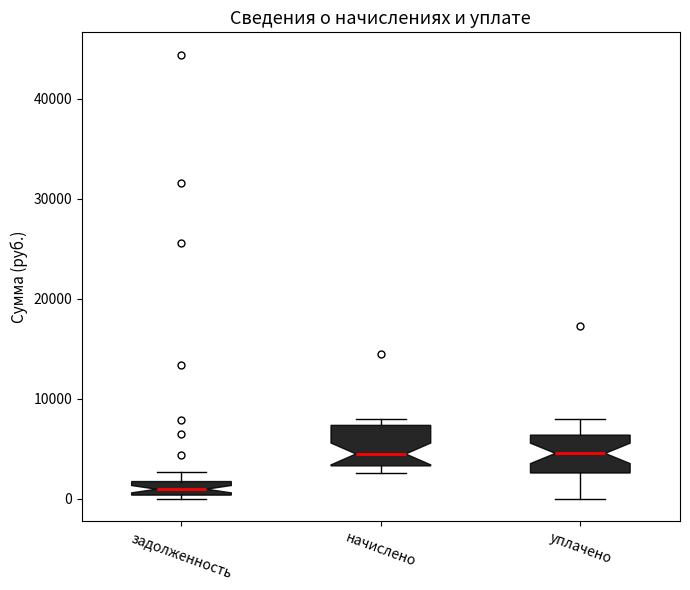

Which box's median line is the lowest?

задолженность